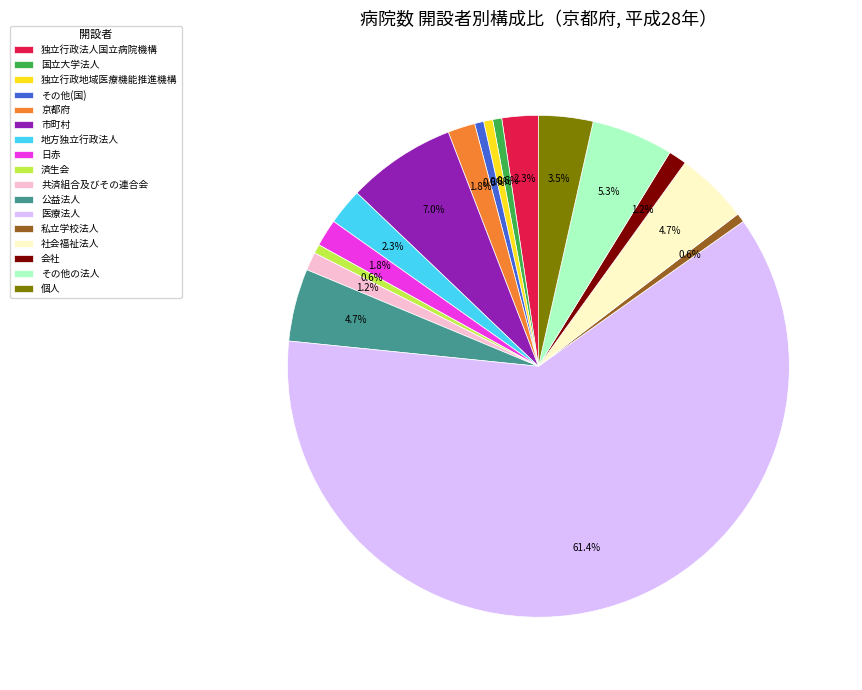

Is 私立学校法人 the majority of the pie?

No